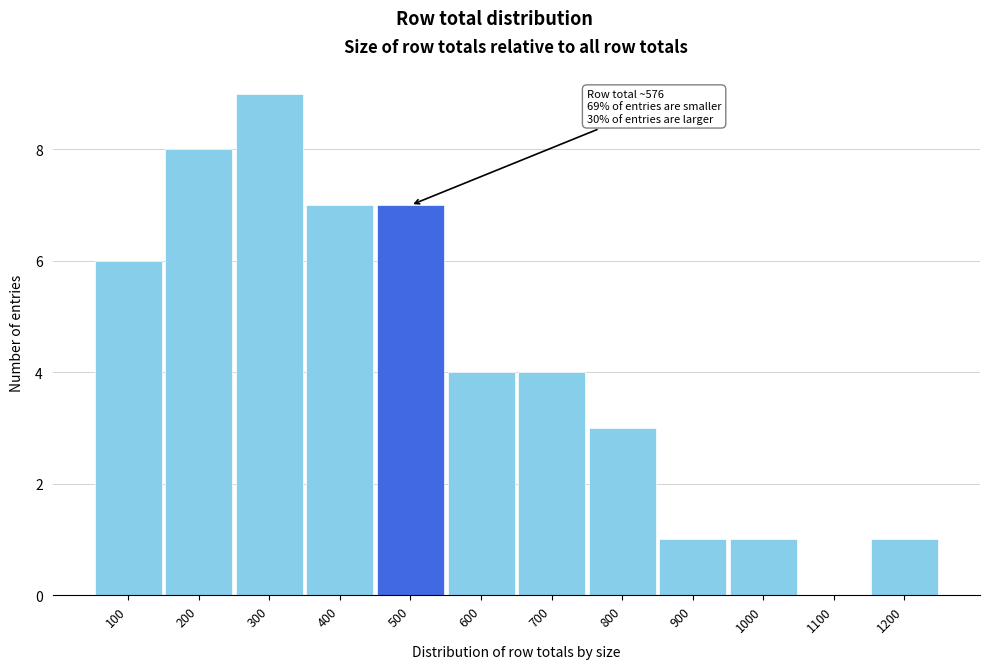

Reading right to left, transcribe all the data shown in this chart.

1200=1	1100=0	1000=1	900=1	800=3	700=4	600=4	500=7	400=7	300=9	200=8	100=6